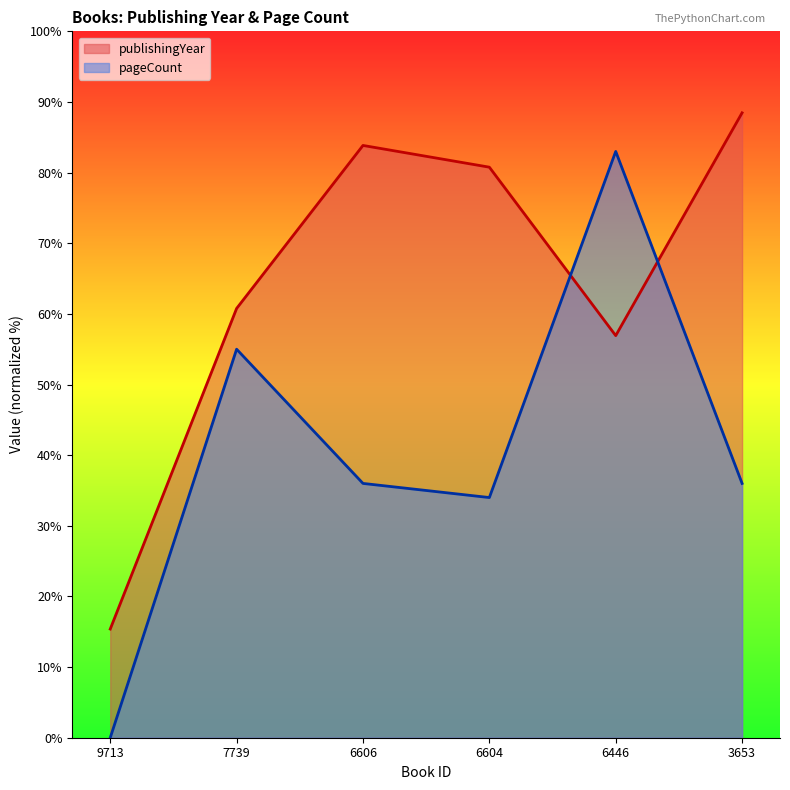

In publishingYear, how many points are lower than both neighbors (excluding endpoints)?

1